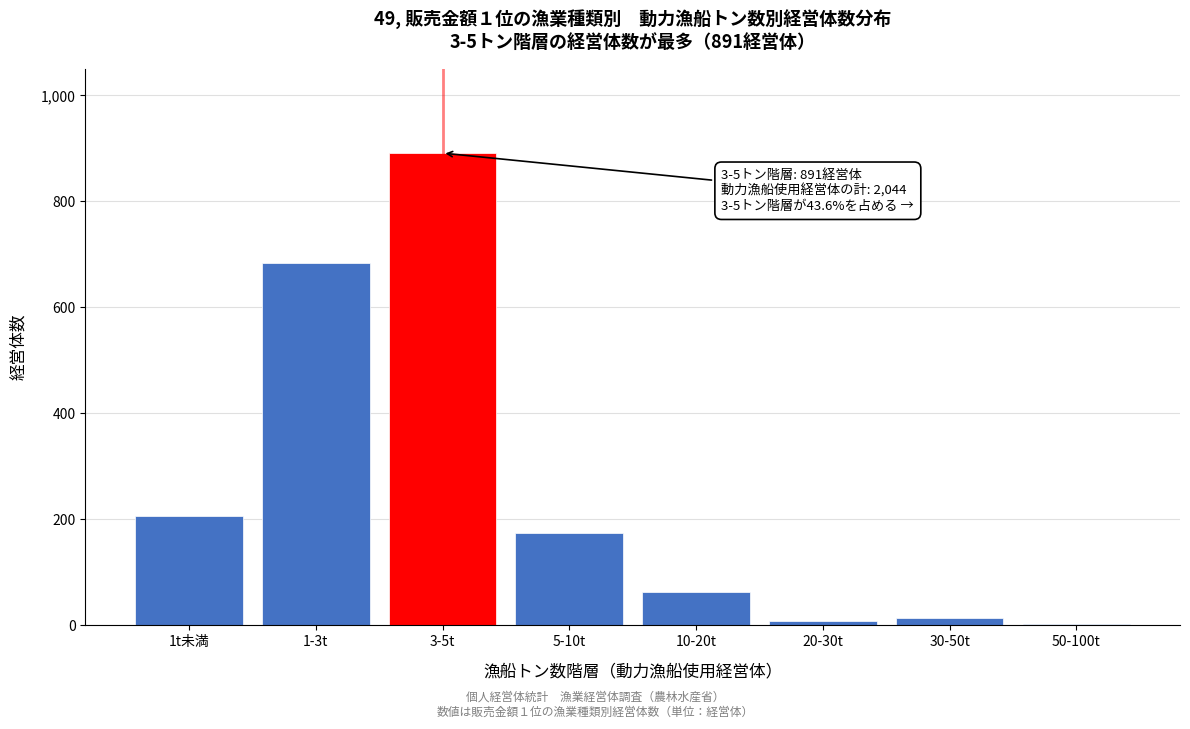

What is the sum of all values?

2044